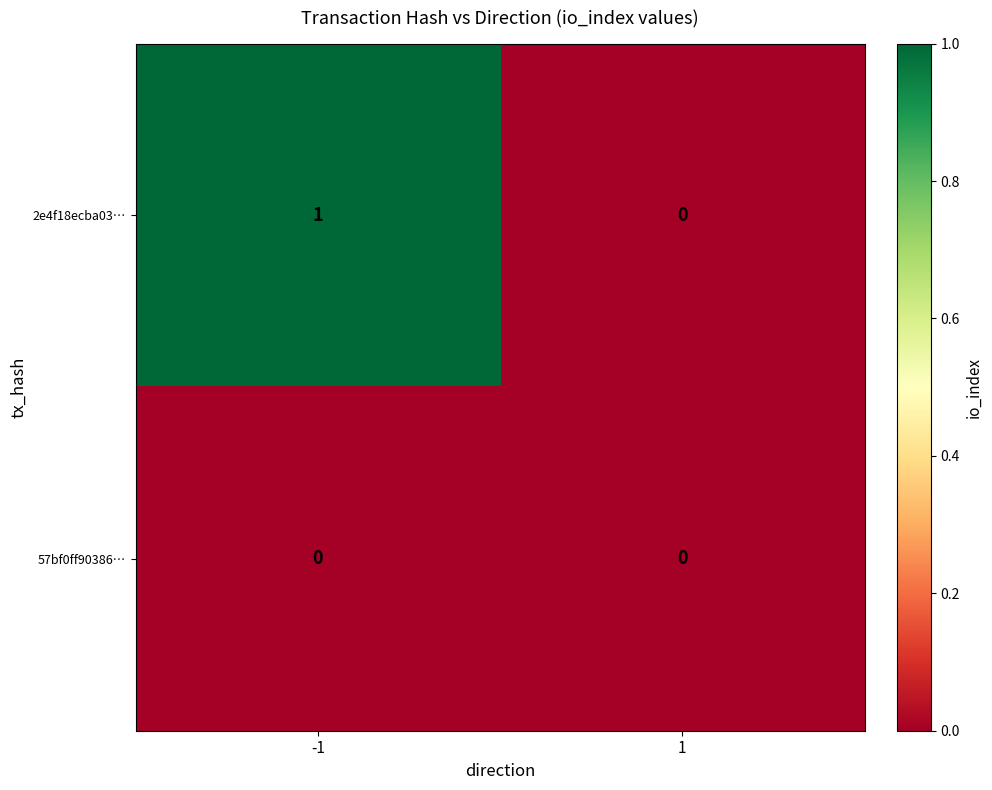

Which series has the widest spread of values?

2e4f18ecba03…